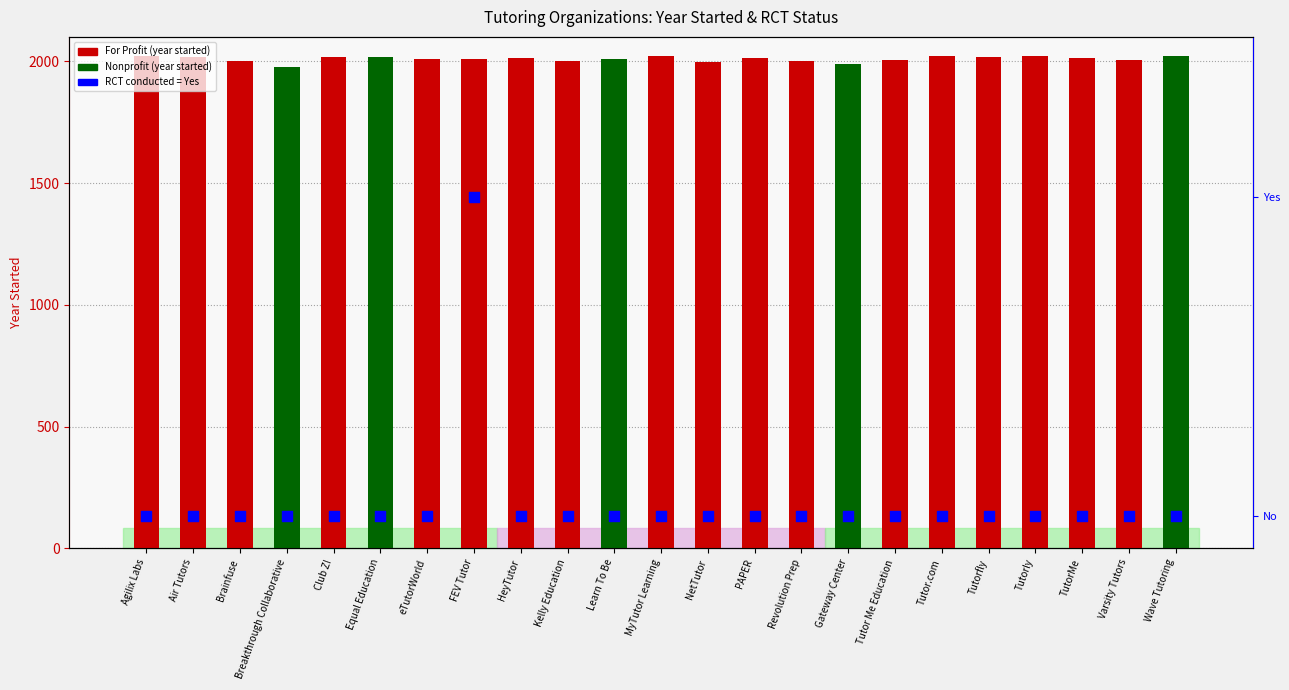

Which has a higher value, Tutorfly or NetTutor?

Tutorfly